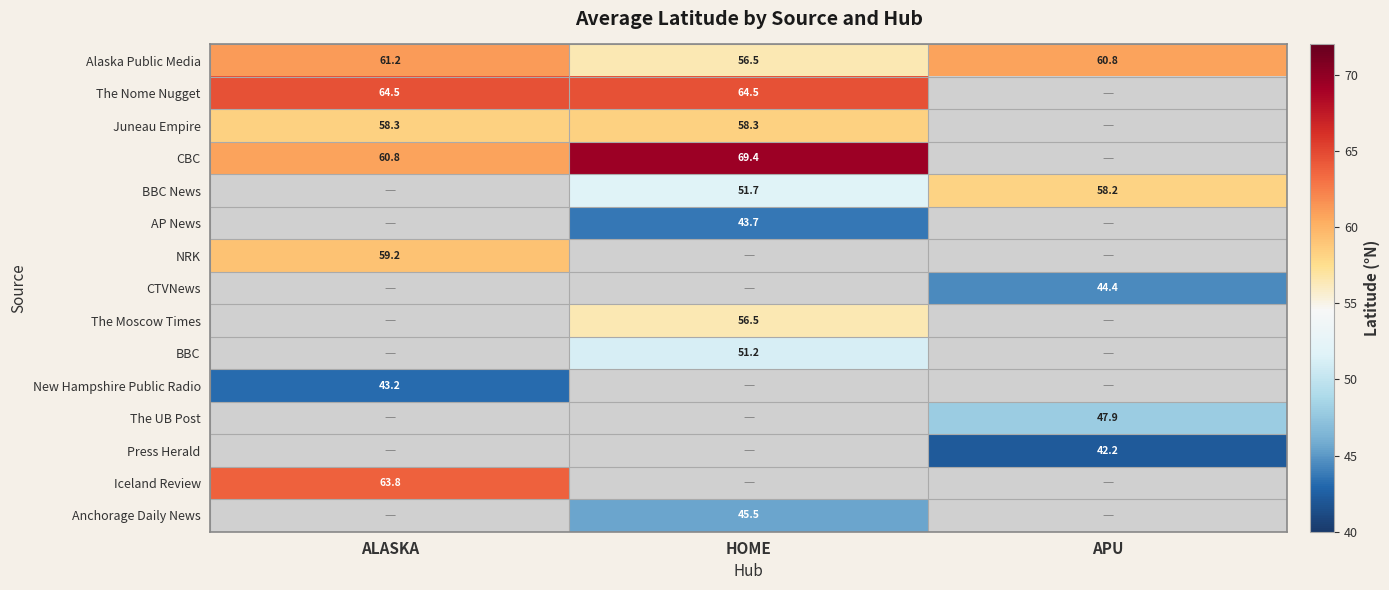

Is it true that CTVNews equals 12.5 at APU?

False